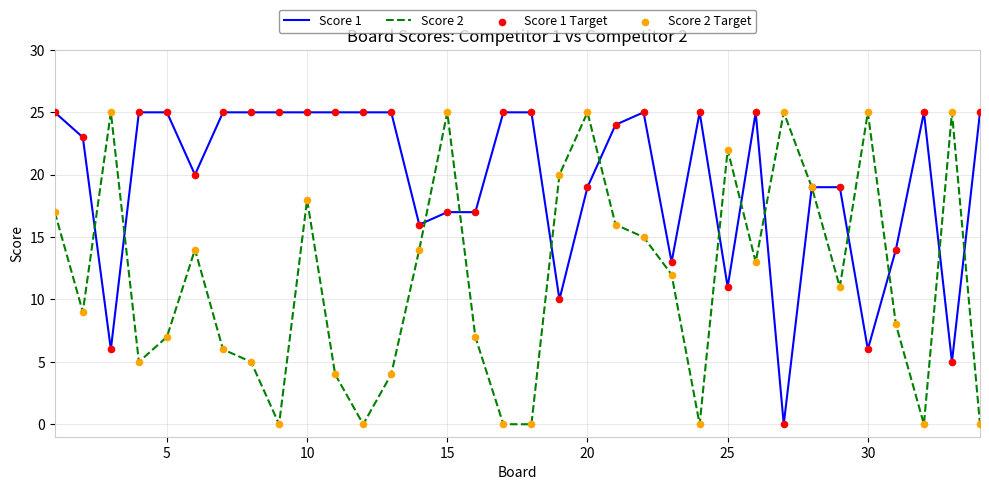

List the series in order of their overall mean, highest first.

Score 1, Score 2